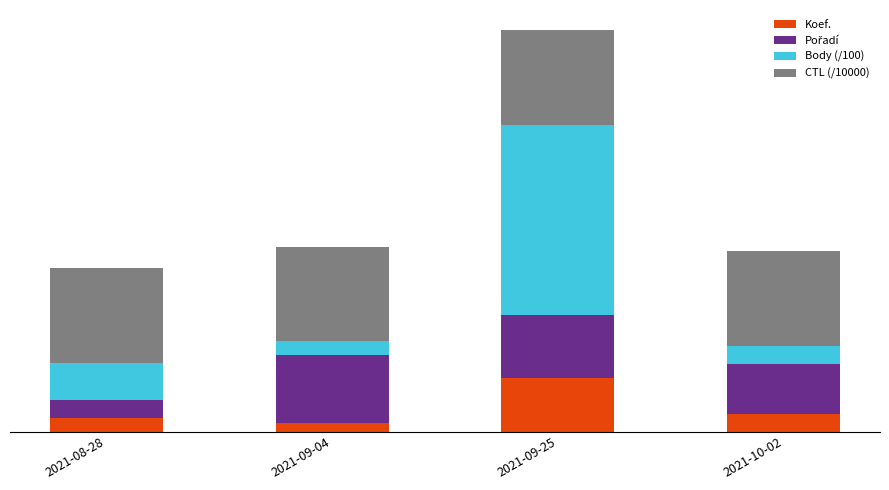

Are the bars grouped side by side (vs. stacked)?

No